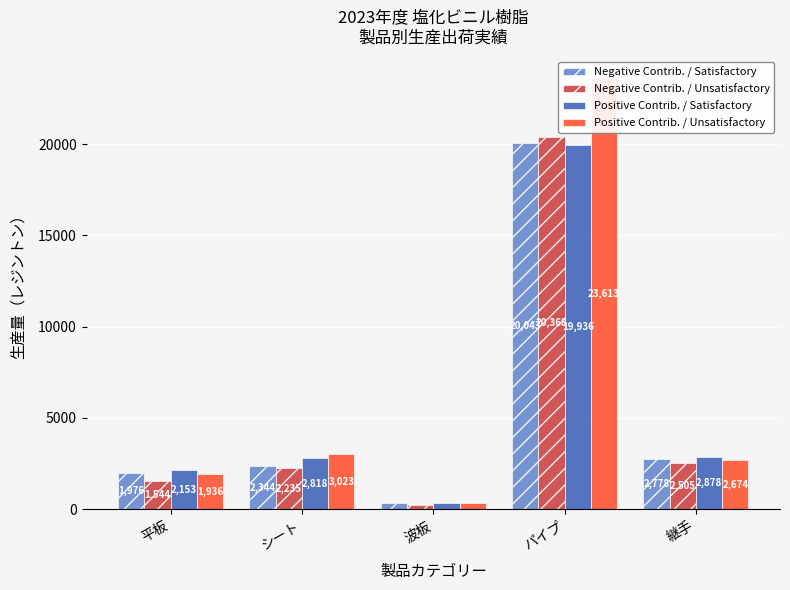

What are all the series names shown in the legend?

Negative Contrib. / Satisfactory, Negative Contrib. / Unsatisfactory, Positive Contrib. / Satisfactory, Positive Contrib. / Unsatisfactory